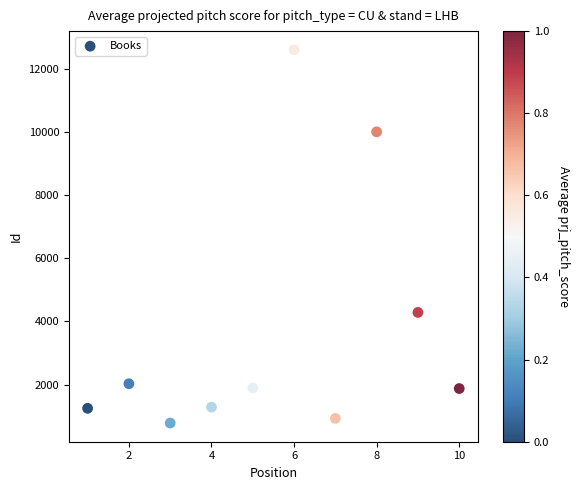

What is the average X value?

6